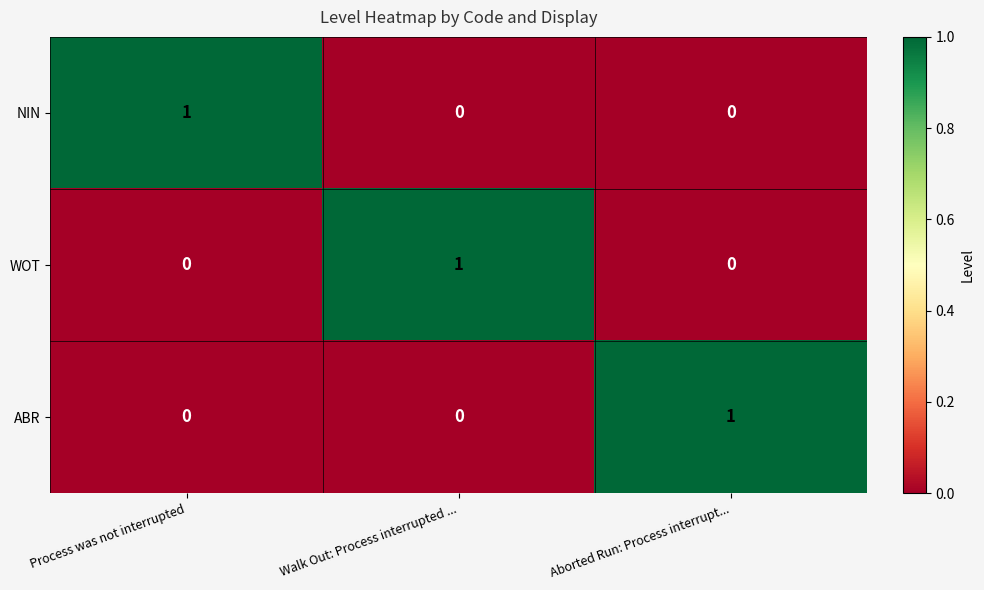

Count the number of data series in this chart.

3